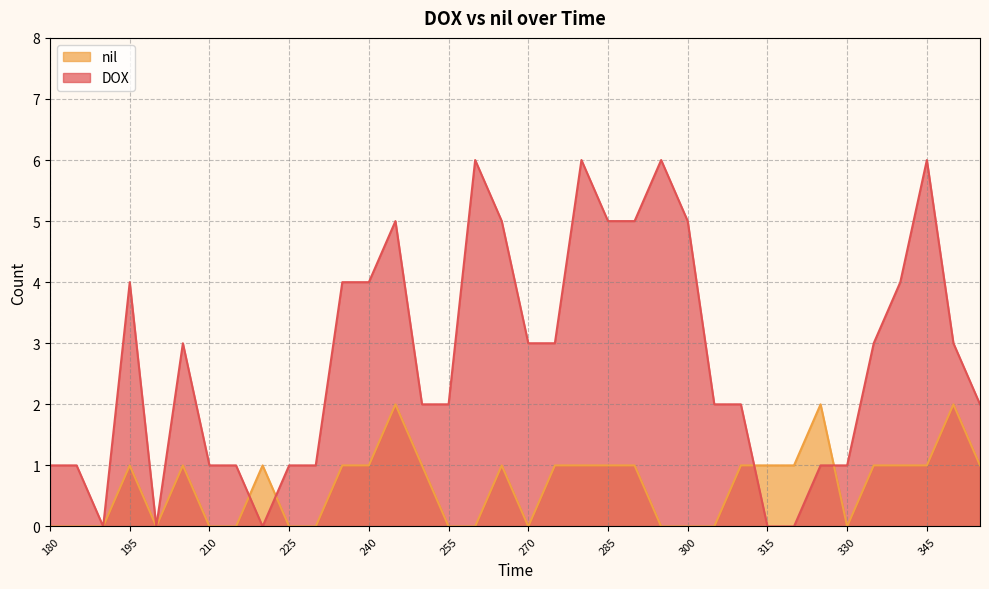

What is the difference between the second highest and minimum values in the DOX series?

6